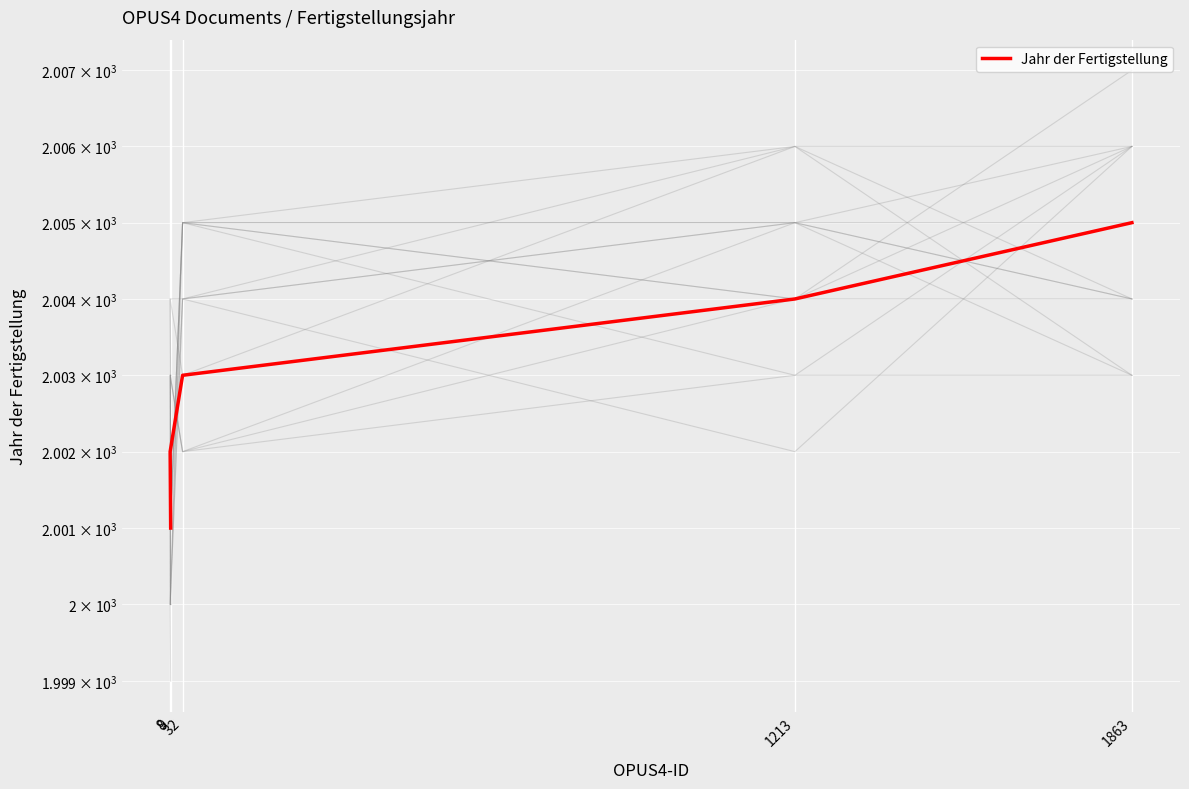

How many values exceed 2003?

2